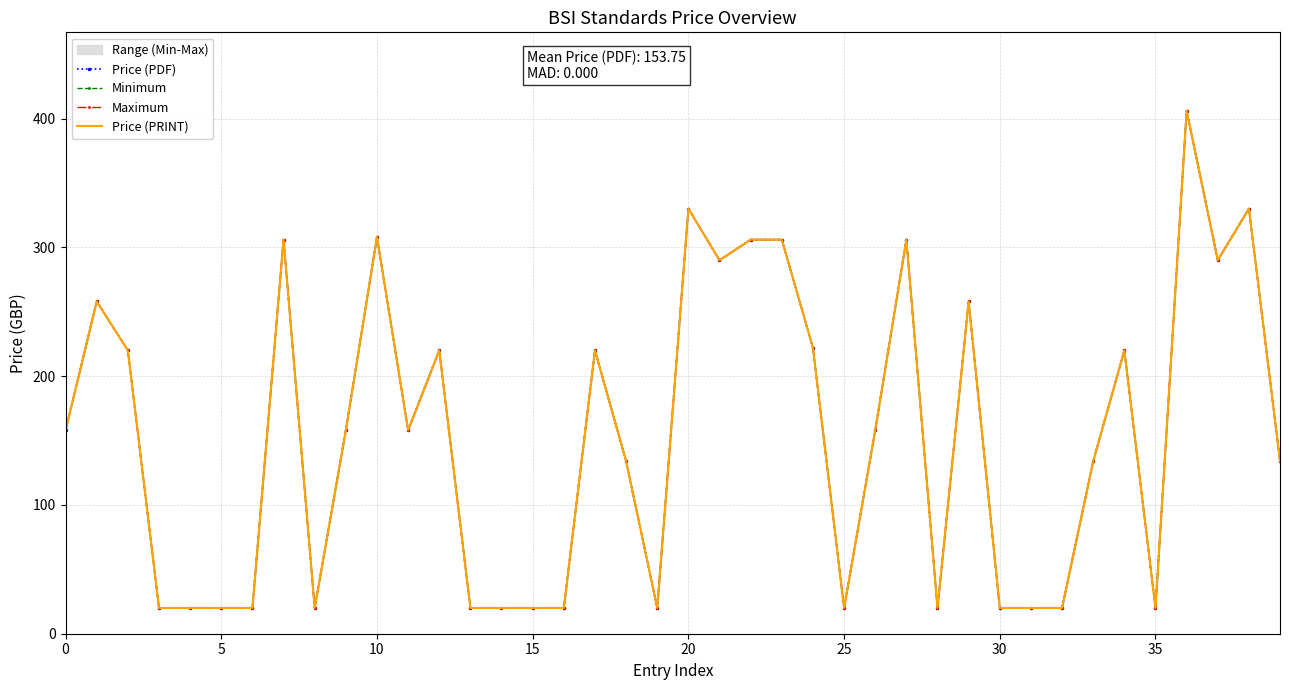

In Price (PRINT), how many points are higher than both neighbors (excluding endpoints)?

11